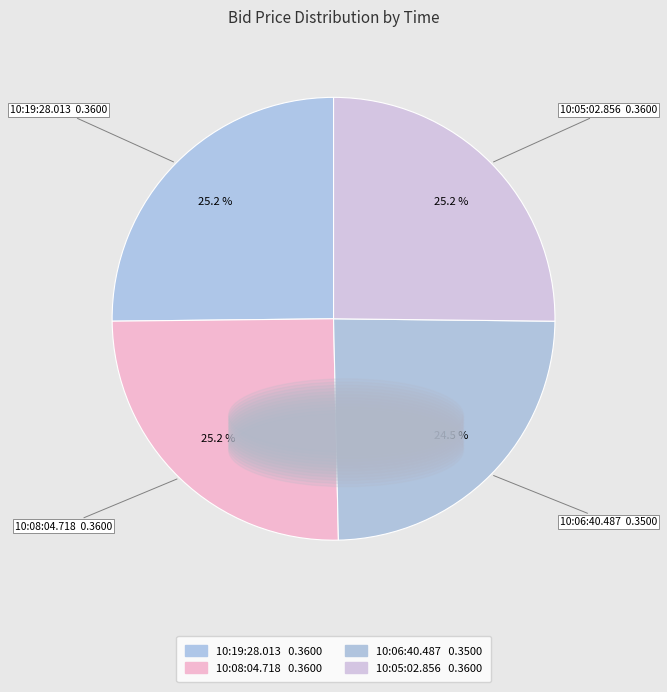

What is the total percentage of 10:06:40.487 and 10:05:02.856?

49.7%